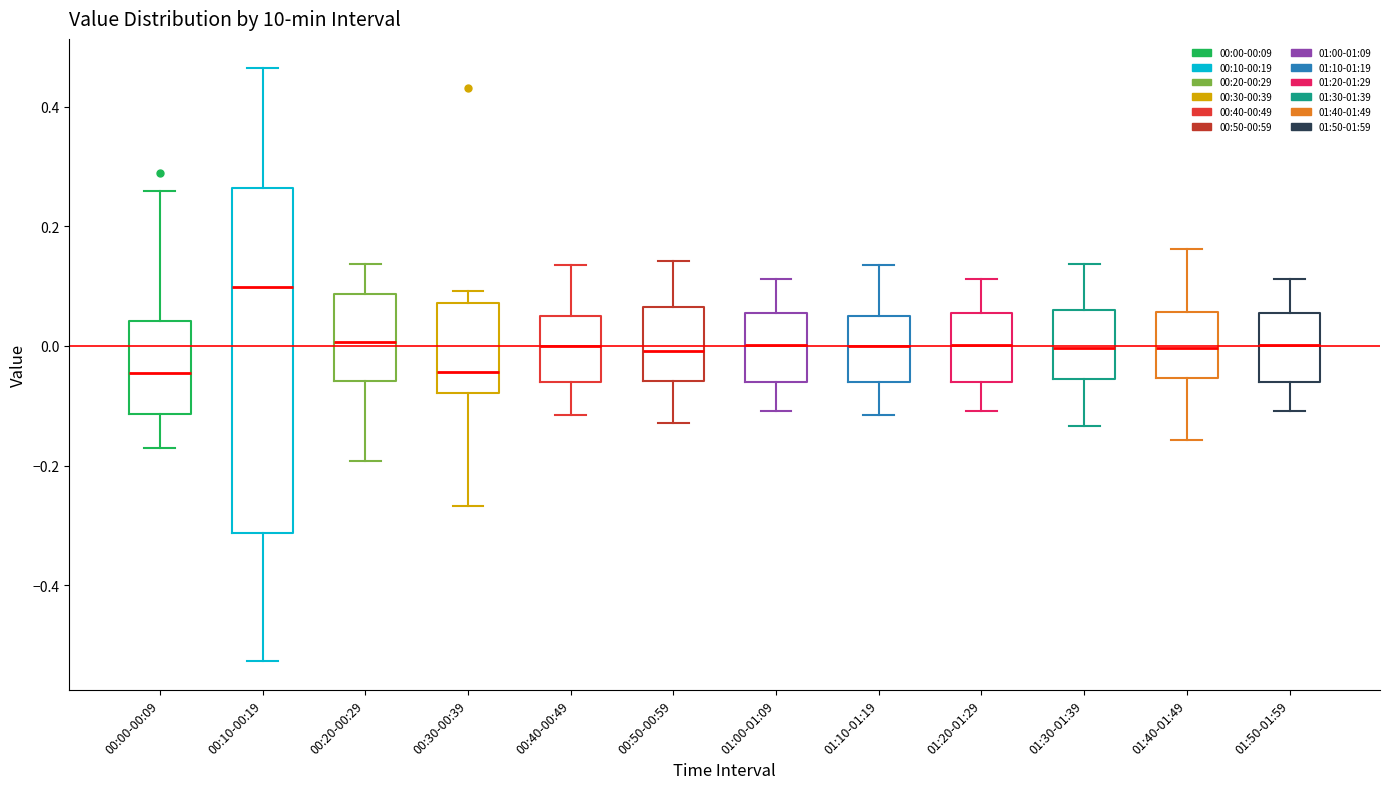

Reading left to right, transcribe this box plot: for each box, give where its median line is, the range the box spans, and where its two whiskers end, as read against the y-axis. The values are not printed on the chart, so give them approximately, as read against the axis.

00:00-00:09: median -0.04, box -0.12 to 0.04, whiskers -0.18 to 0.26
00:10-00:19: median 0.10, box -0.32 to 0.26, whiskers -0.52 to 0.46
00:20-00:29: median 0.00, box -0.06 to 0.08, whiskers -0.20 to 0.14
00:30-00:39: median -0.04, box -0.08 to 0.08, whiskers -0.26 to 0.10
00:40-00:49: median 0.00, box -0.06 to 0.06, whiskers -0.12 to 0.14
00:50-00:59: median 0.00, box -0.06 to 0.06, whiskers -0.12 to 0.14
01:00-01:09: median 0.00, box -0.06 to 0.06, whiskers -0.10 to 0.12
01:10-01:19: median 0.00, box -0.06 to 0.06, whiskers -0.12 to 0.14
01:20-01:29: median 0.00, box -0.06 to 0.06, whiskers -0.10 to 0.12
01:30-01:39: median 0.00, box -0.06 to 0.06, whiskers -0.14 to 0.14
01:40-01:49: median 0.00, box -0.06 to 0.06, whiskers -0.16 to 0.16
01:50-01:59: median 0.00, box -0.06 to 0.06, whiskers -0.10 to 0.12